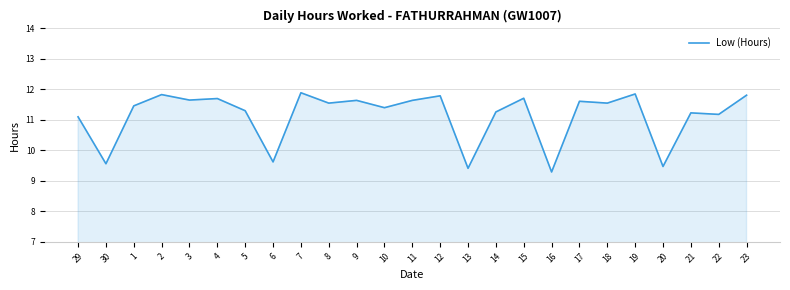

What is the smallest value displayed?

9.3